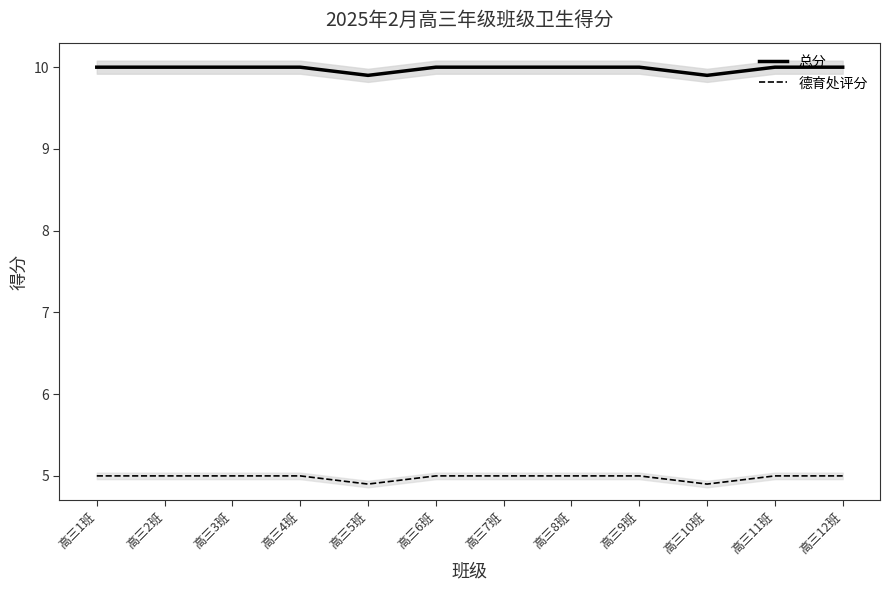

Is the value of 总分 at 高三3班 greater than the value of 德育处评分 at 高三9班?

Yes